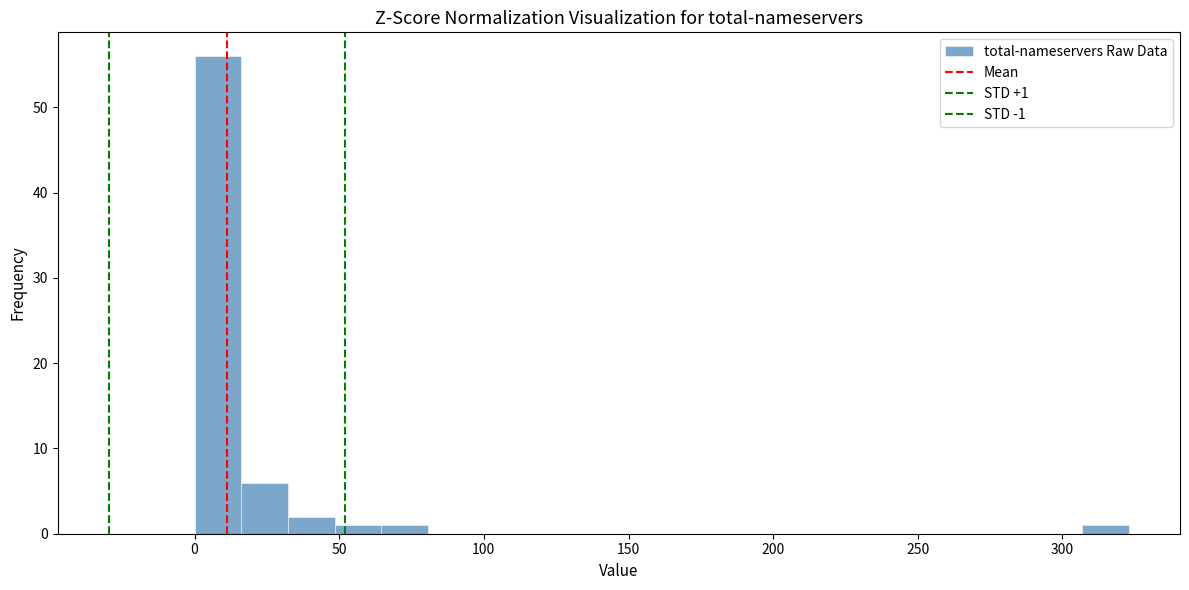

Read against the x-axis, roughly where is the centre of the tallest bar?

10